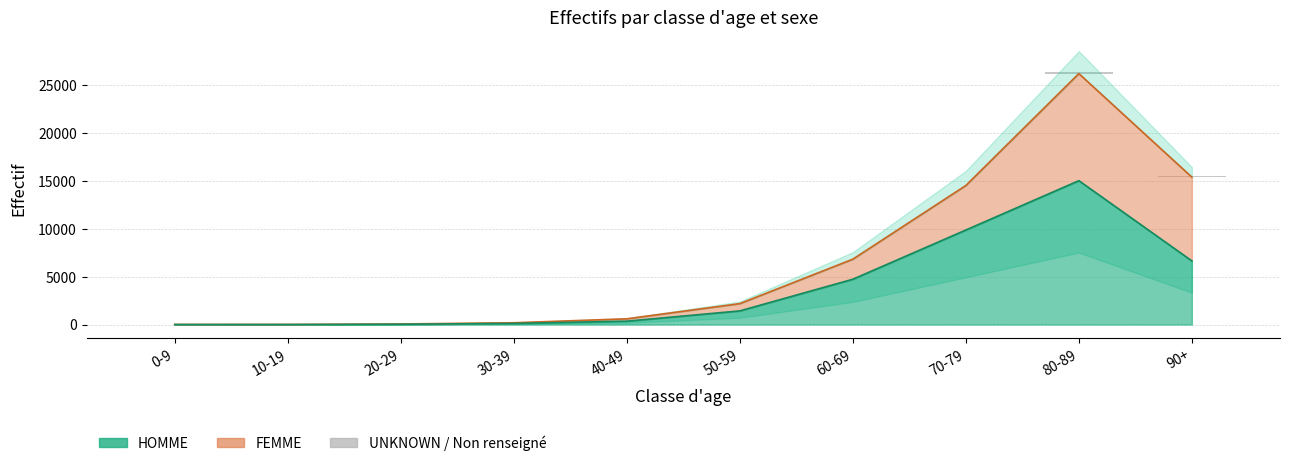

True or false: the data shows 23 at 60-69.

False